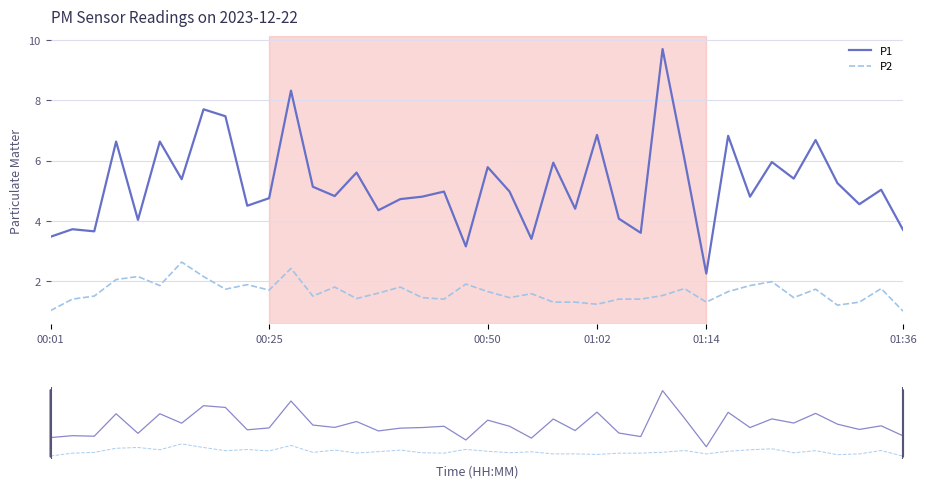

At how many categories does at least one series exceed 6?

10